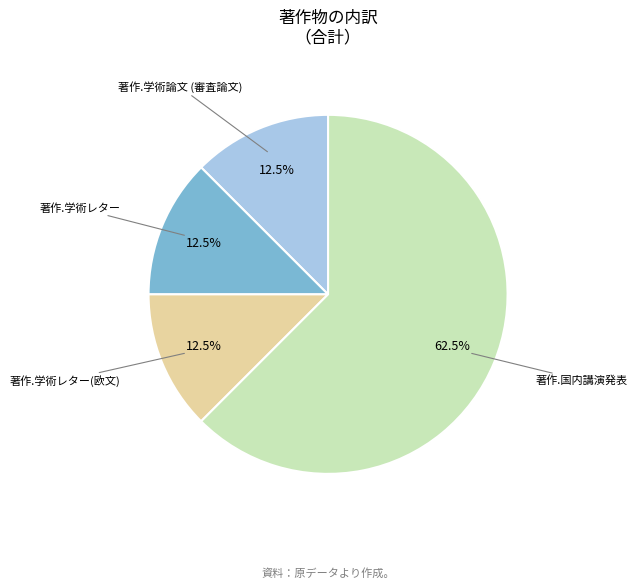

How many segments does this pie chart have?

4